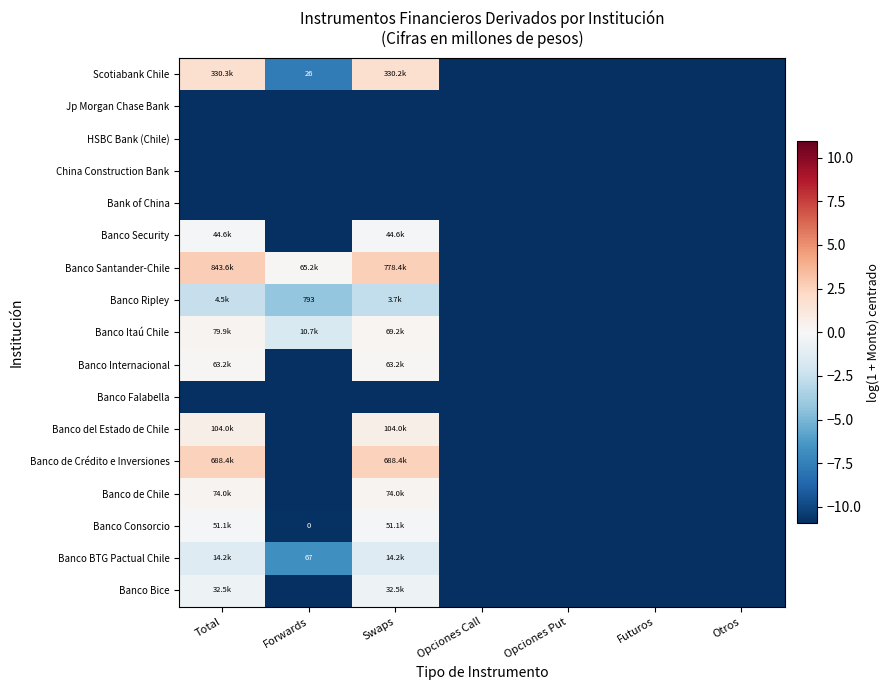

Is it true that Banco BTG Pactual Chile equals -10.9 at Opciones Call?

True